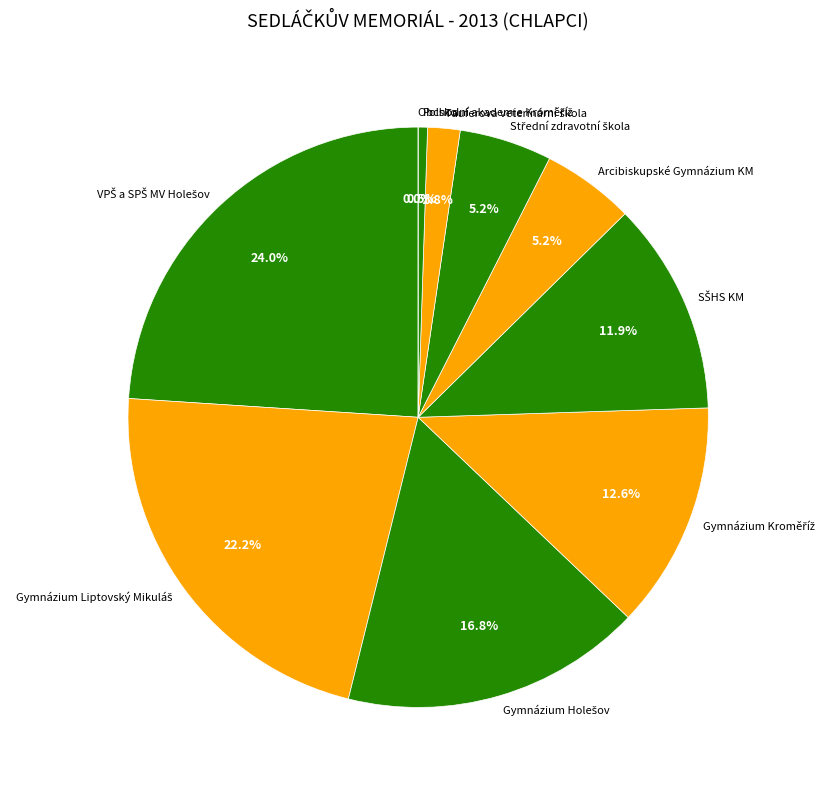

Is there a majority slice in this chart?

No